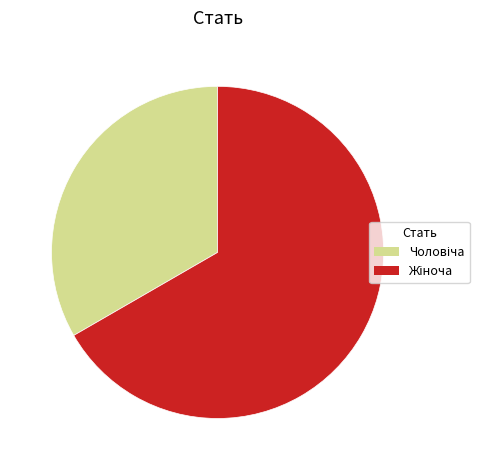

Does any single category account for the majority?

Yes